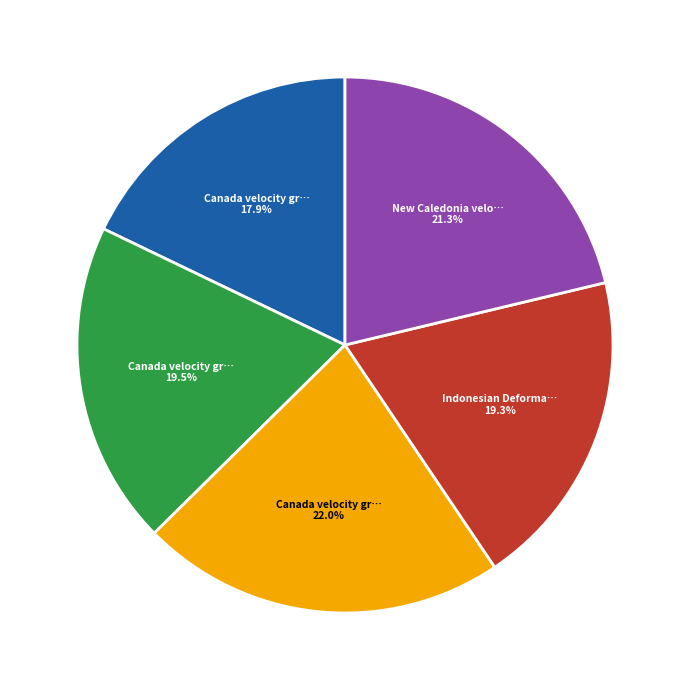

To the nearest percent, what is the difference between the largest and smallest slice percentages?

4%